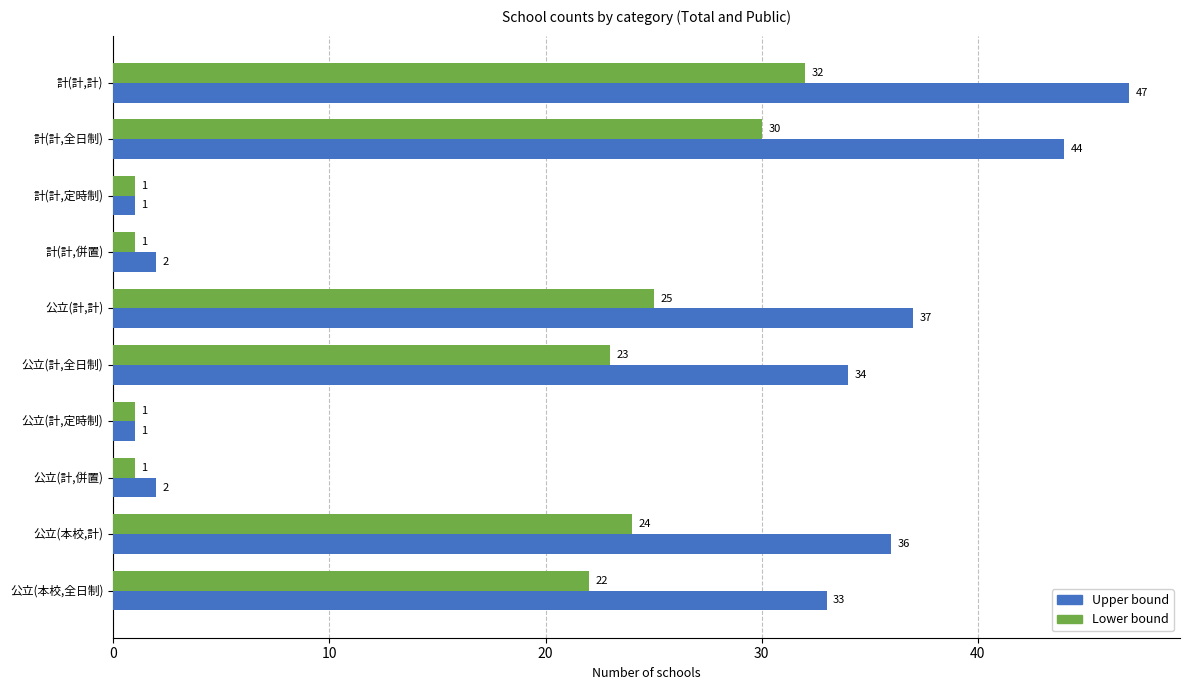

What is the difference between the maximum and minimum values in the Upper bound series?

46